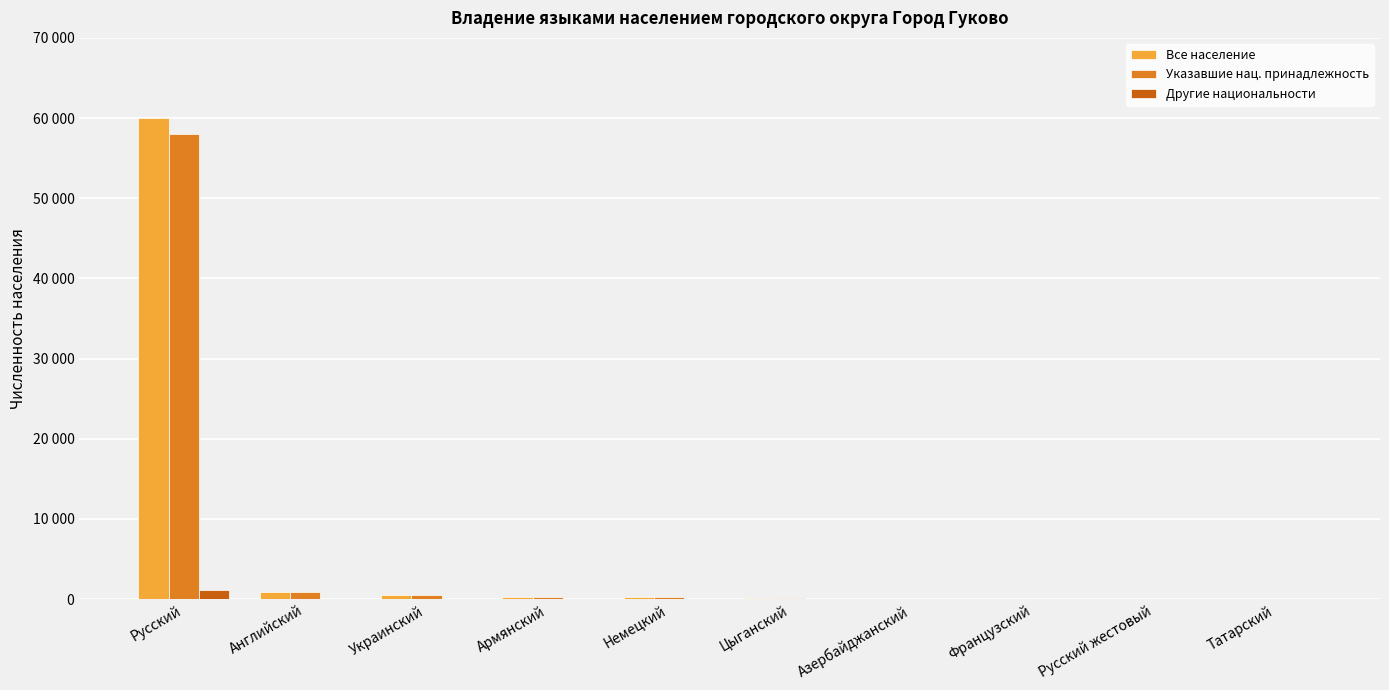

Where does the Все население series first go above 254?

Русский